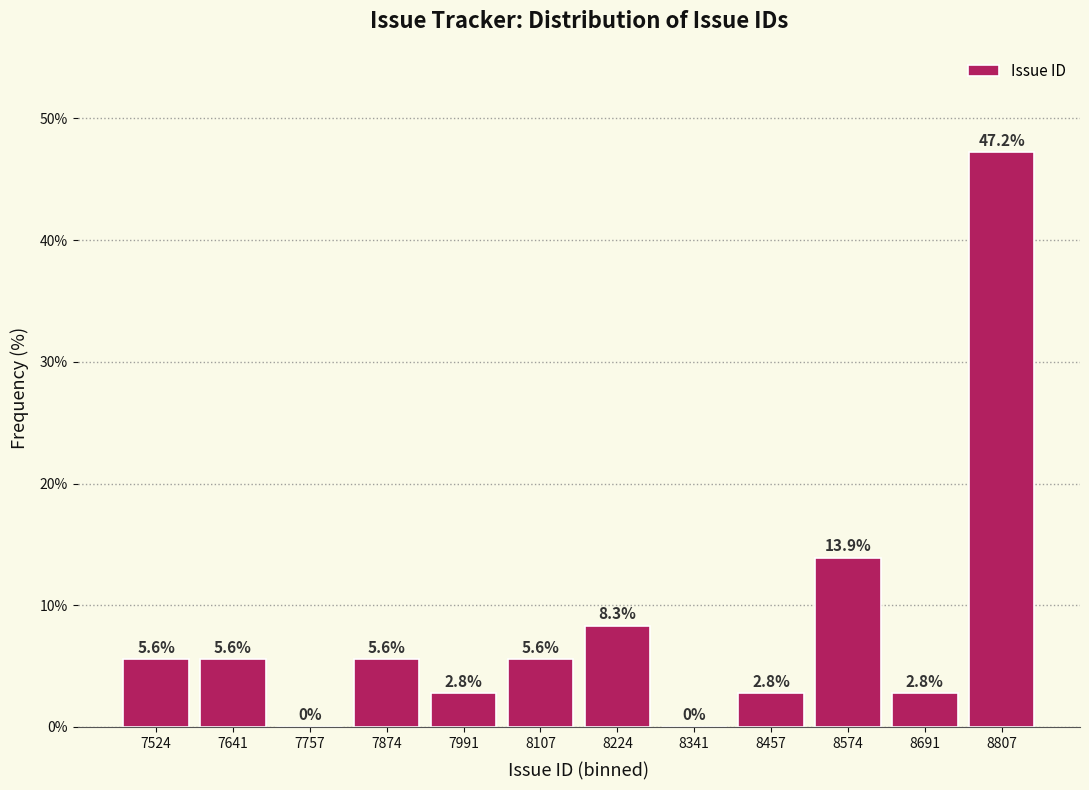

How tall is the bar that spans 8520 to 8640 on the x-axis? The bar edges are not printed on the chart, so give them approximately, as read against the axis.

13.9